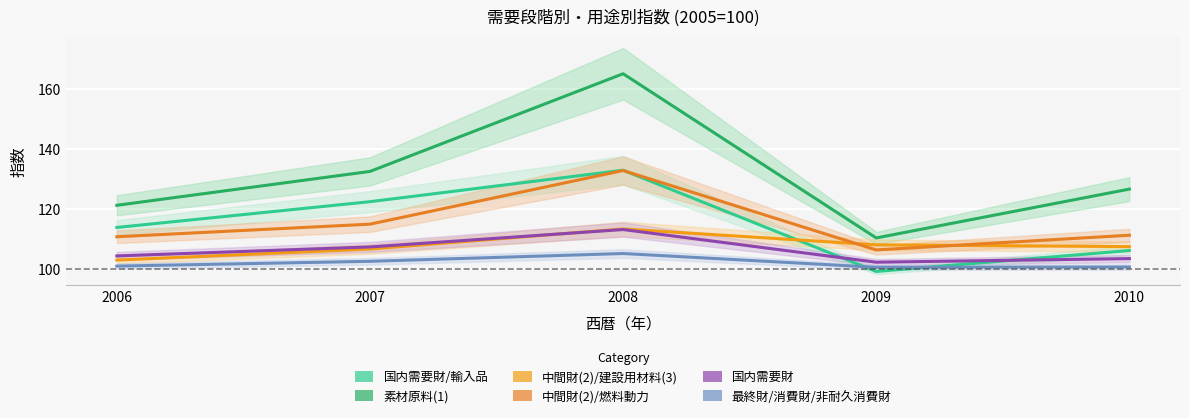

What is the greatest value displayed?

165.2